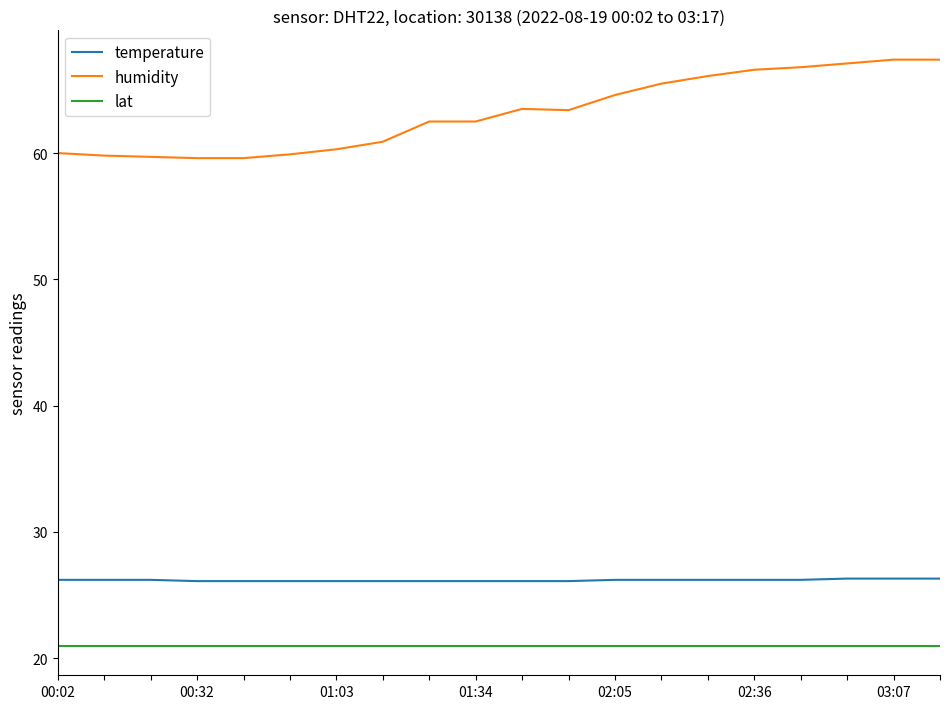

What is the sum of all humidity values?

1263.2